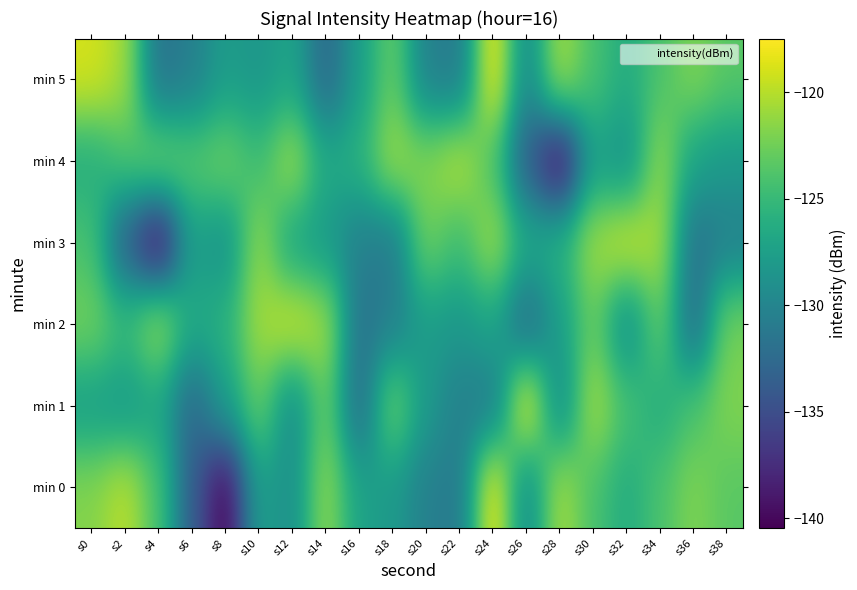

Which has a higher value, s18 or s2?

s2